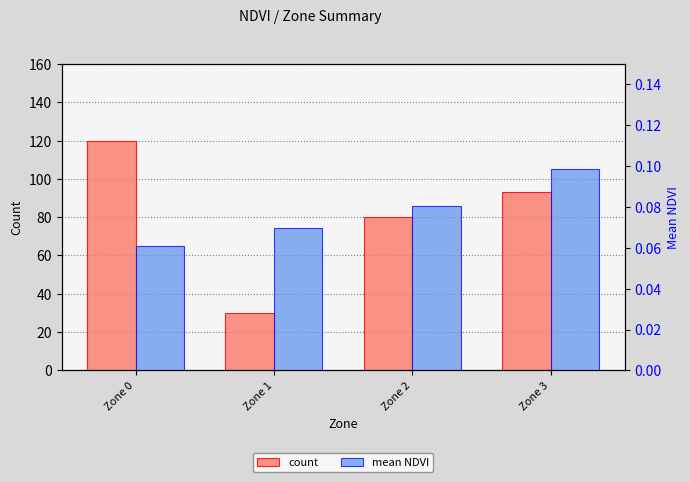

Is it true that count equals 120.0 at Zone 0?

True